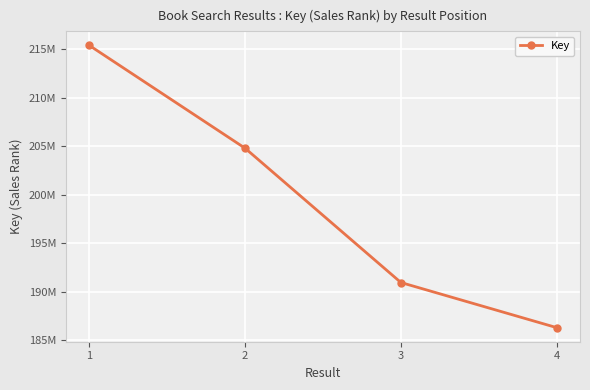

Where does the data first go above 204797815?

1